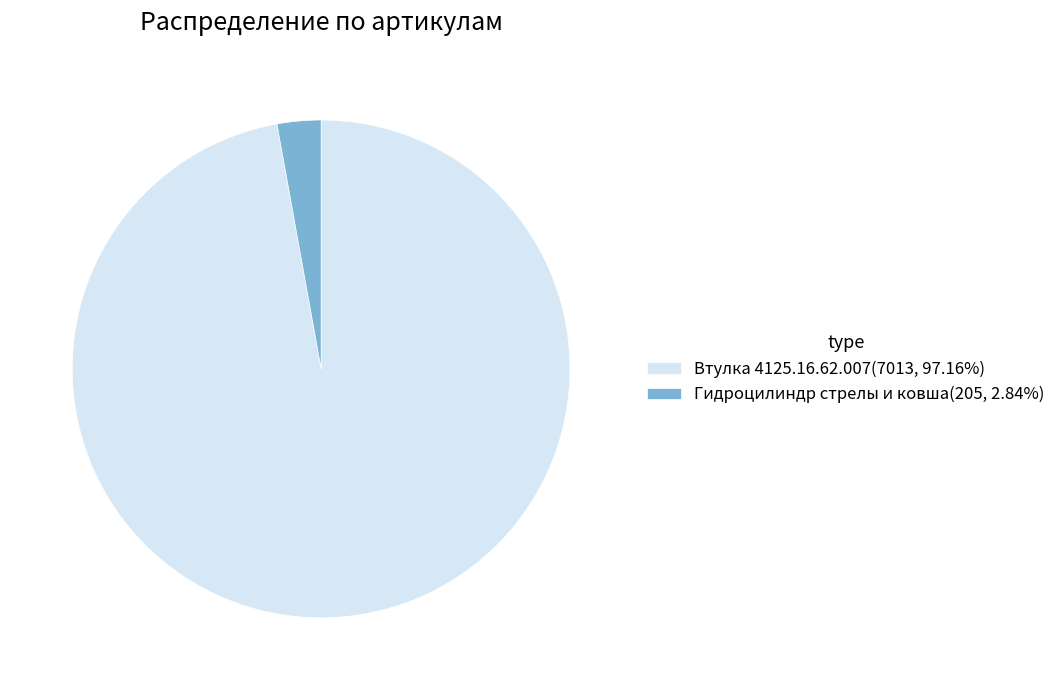

What is the ratio of the value at Втулка 4125.16.62.007(7013, 97.16%) to the value at Гидроцилиндр стрелы и ковша(205, 2.84%)?

34.2